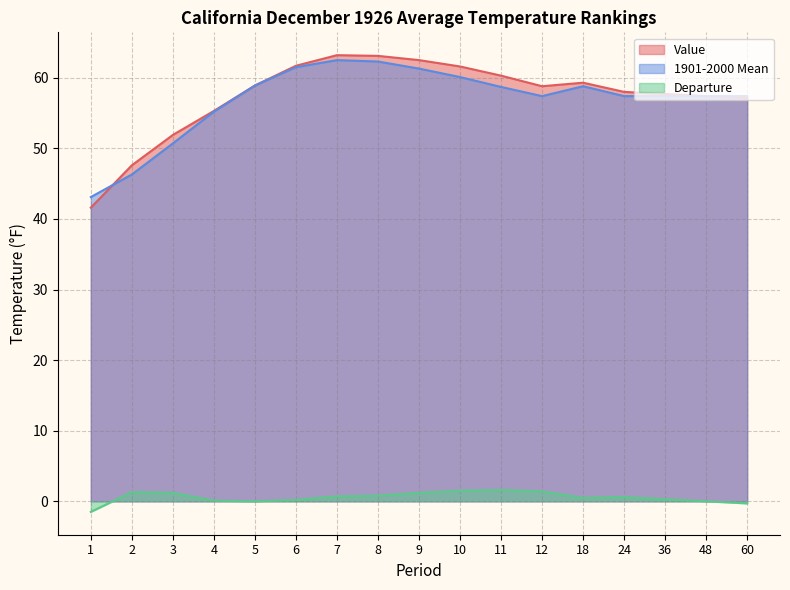

What is the total value across all series at 36?

115.4